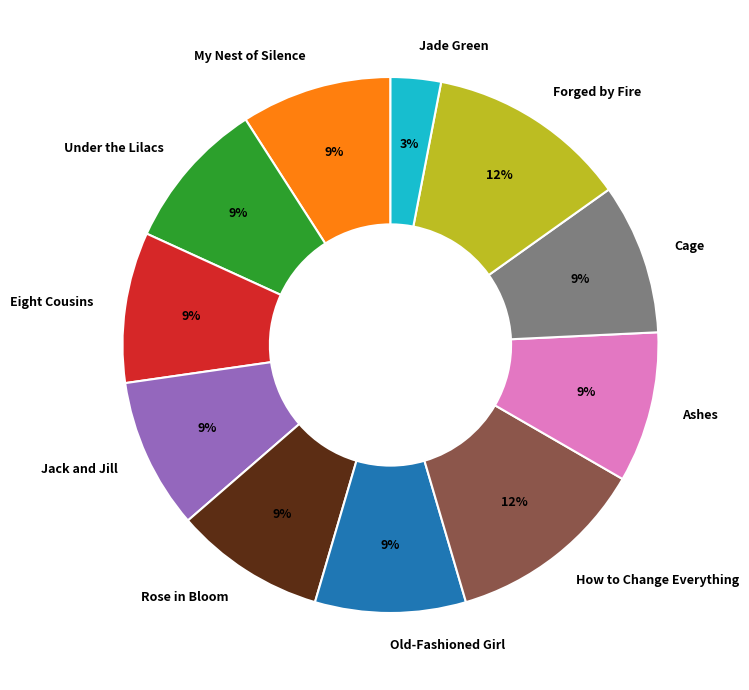

Approximately how many times larger is the value at Ashes compared to Jack and Jill?

1.0